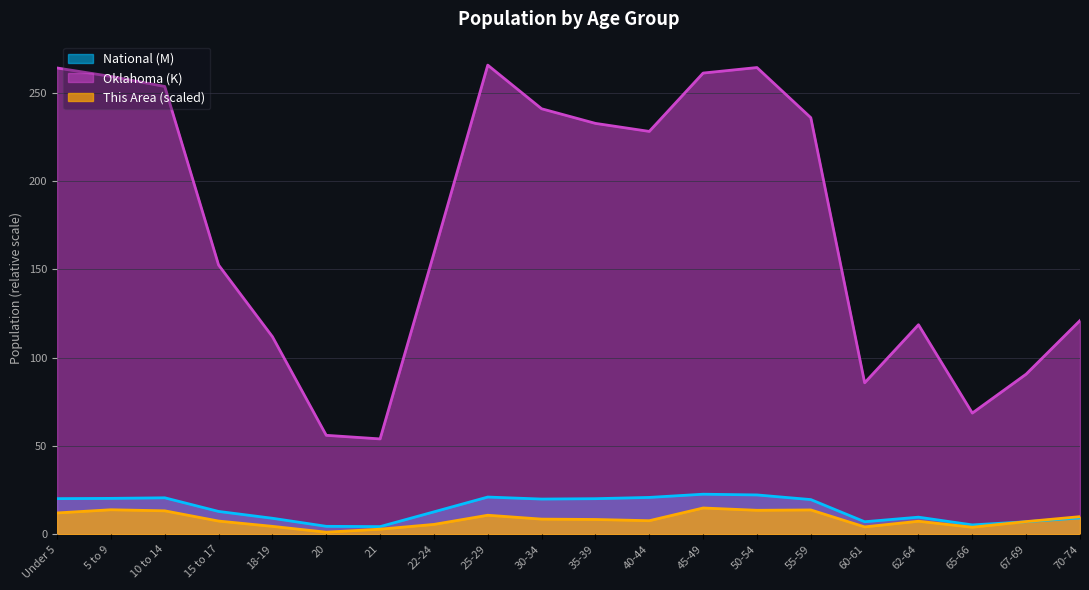

Between 18-19 and 22-24, which series saw the biggest shift?

Oklahoma (K)